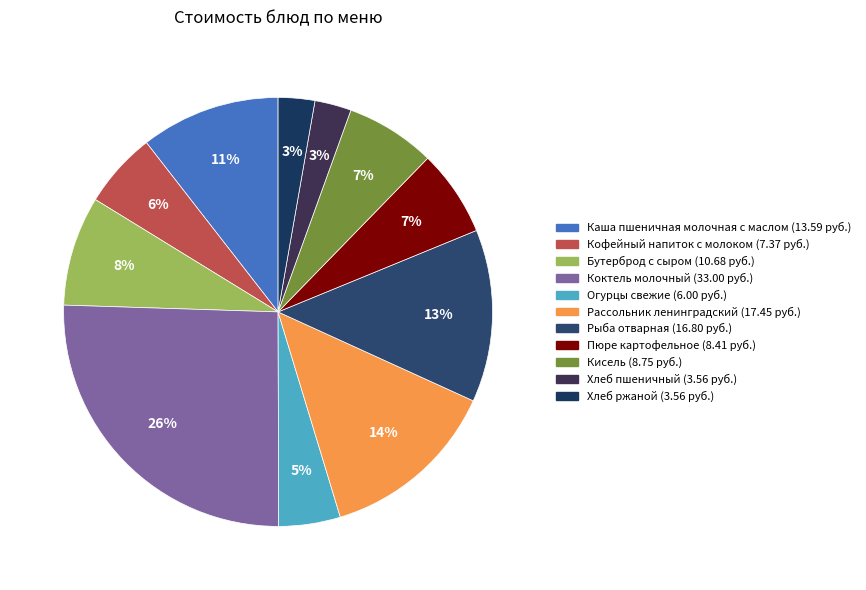

Count the number of slices in the pie.

11